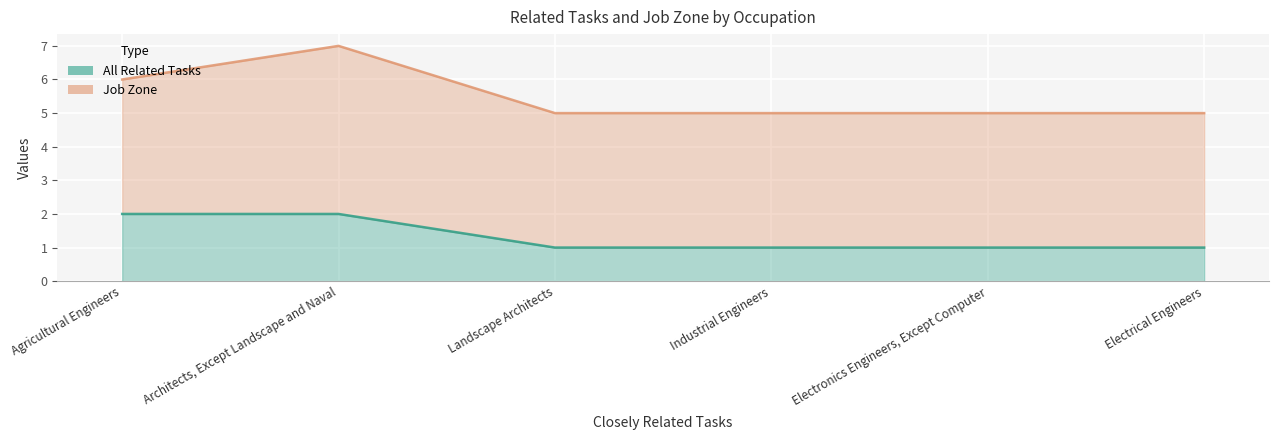

What is the sum of the values at Landscape Architects and Electronics Engineers, Except Computer?

2